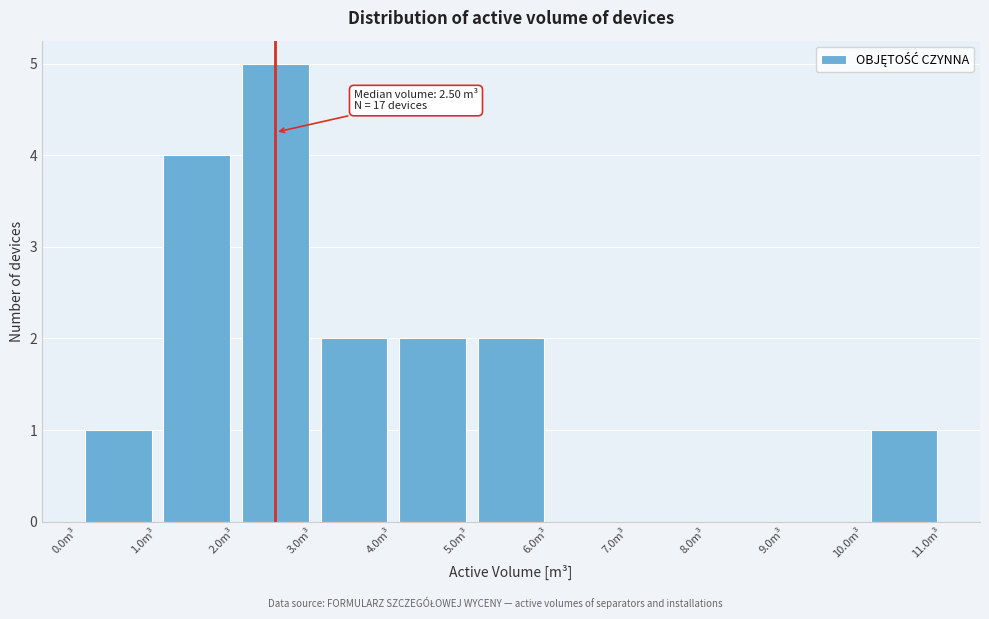

Which range on the x-axis has the tallest bar?

2 to 3